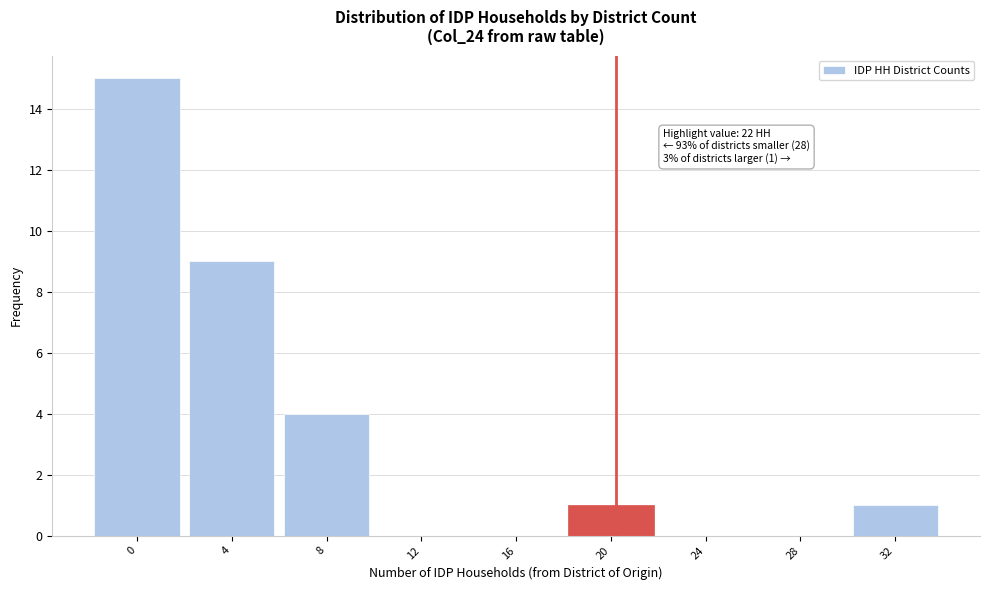

Reading left to right, what are all the values shown in this chart?

0=15	4=9	8=4	12=0	16=0	20=1	24=0	28=0	32=1